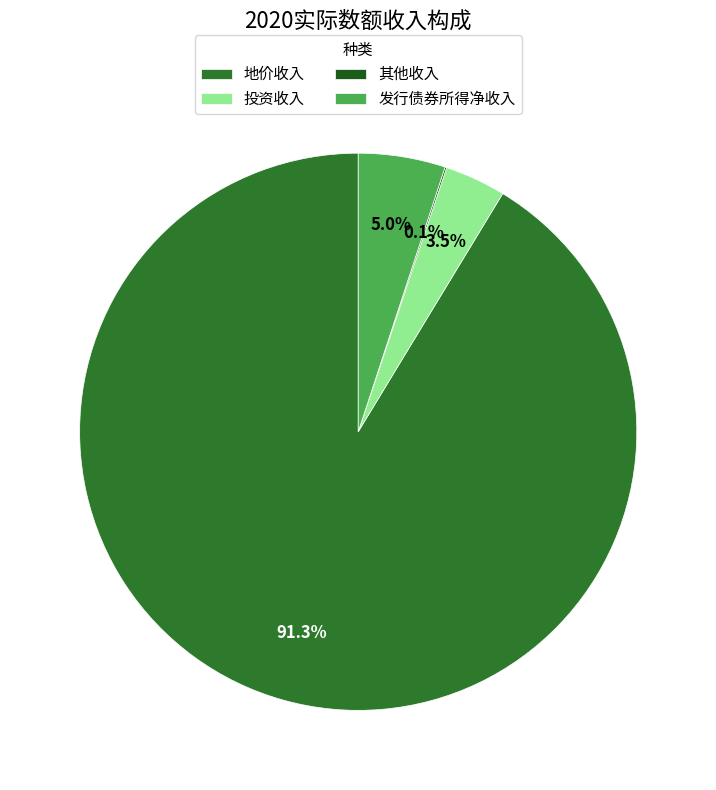

Which category has the biggest portion of the pie?

地价收入